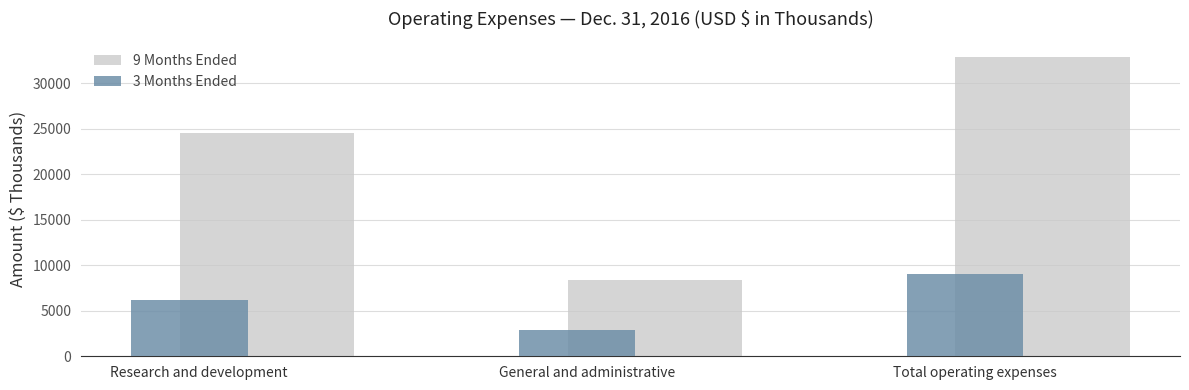

What is the approximate value of 9 Months Ended at Total operating expenses, to the nearest 10?

32910